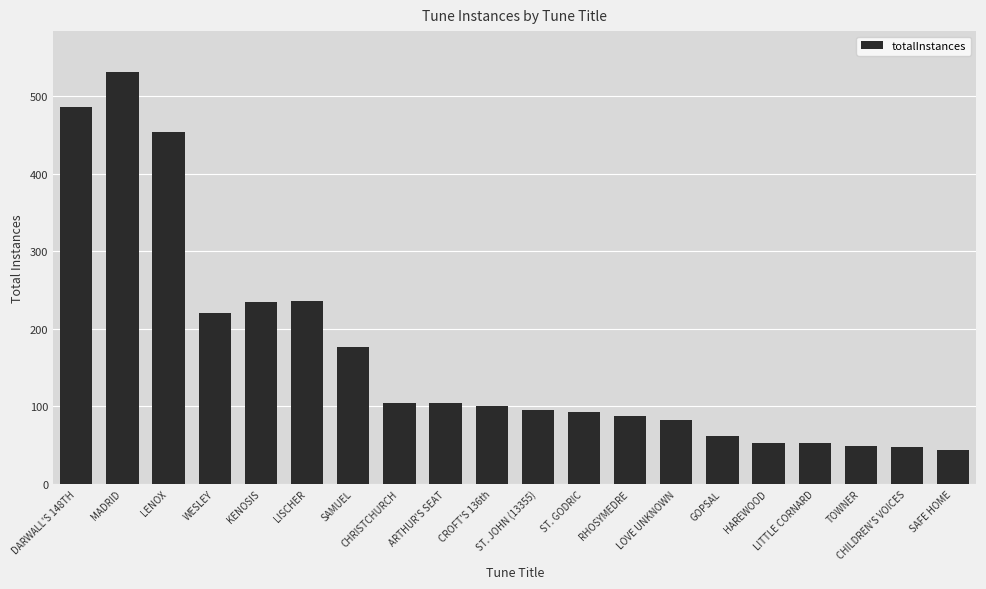

How many values are below 100?

10